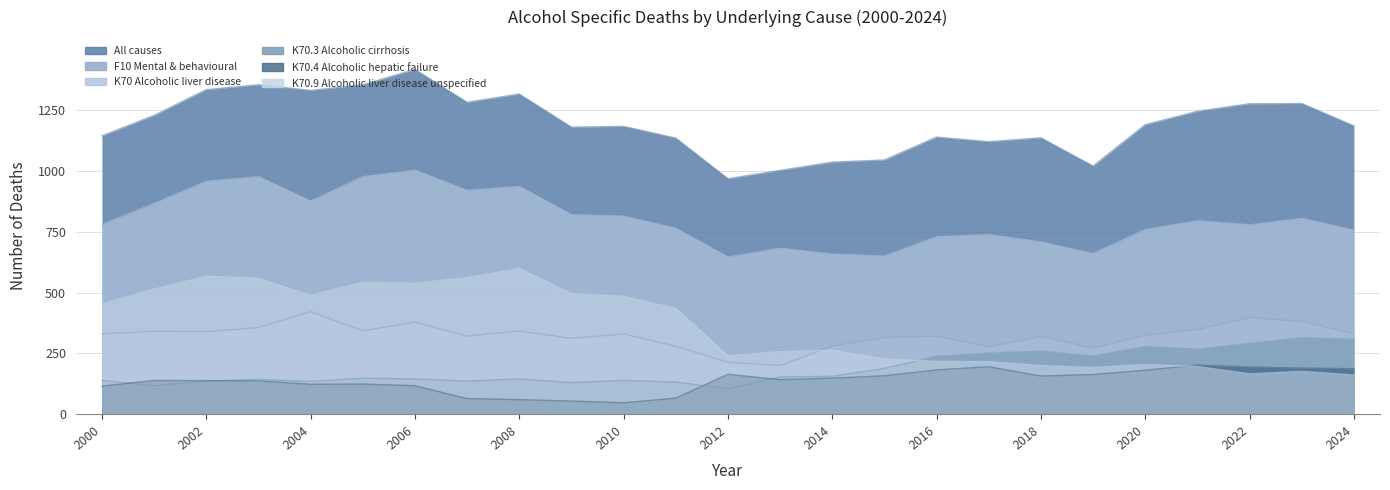

Which series changed the most between 2016 and 2022?

All causes